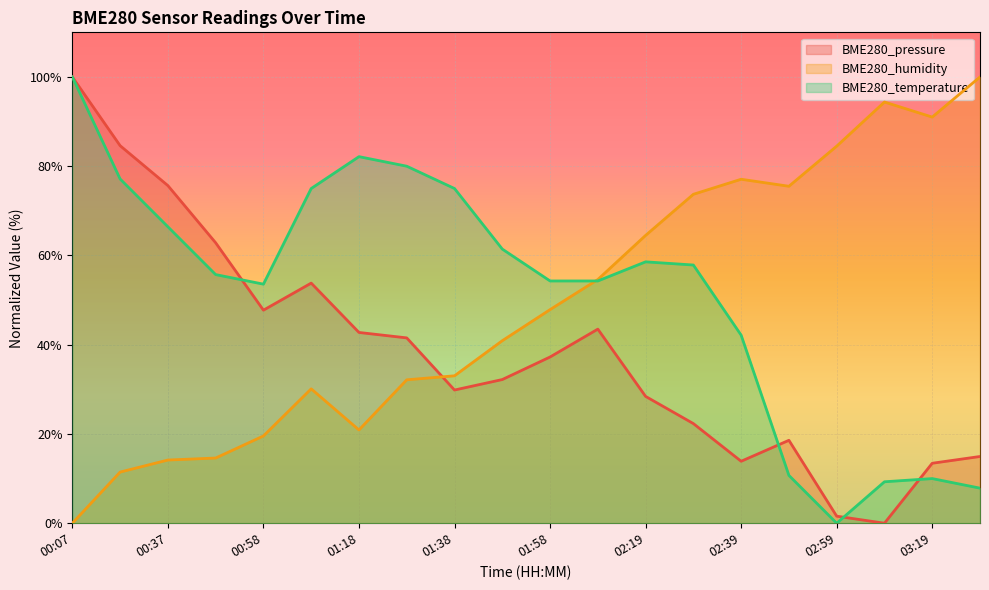

At how many categories does at least one series exceed 18?

20